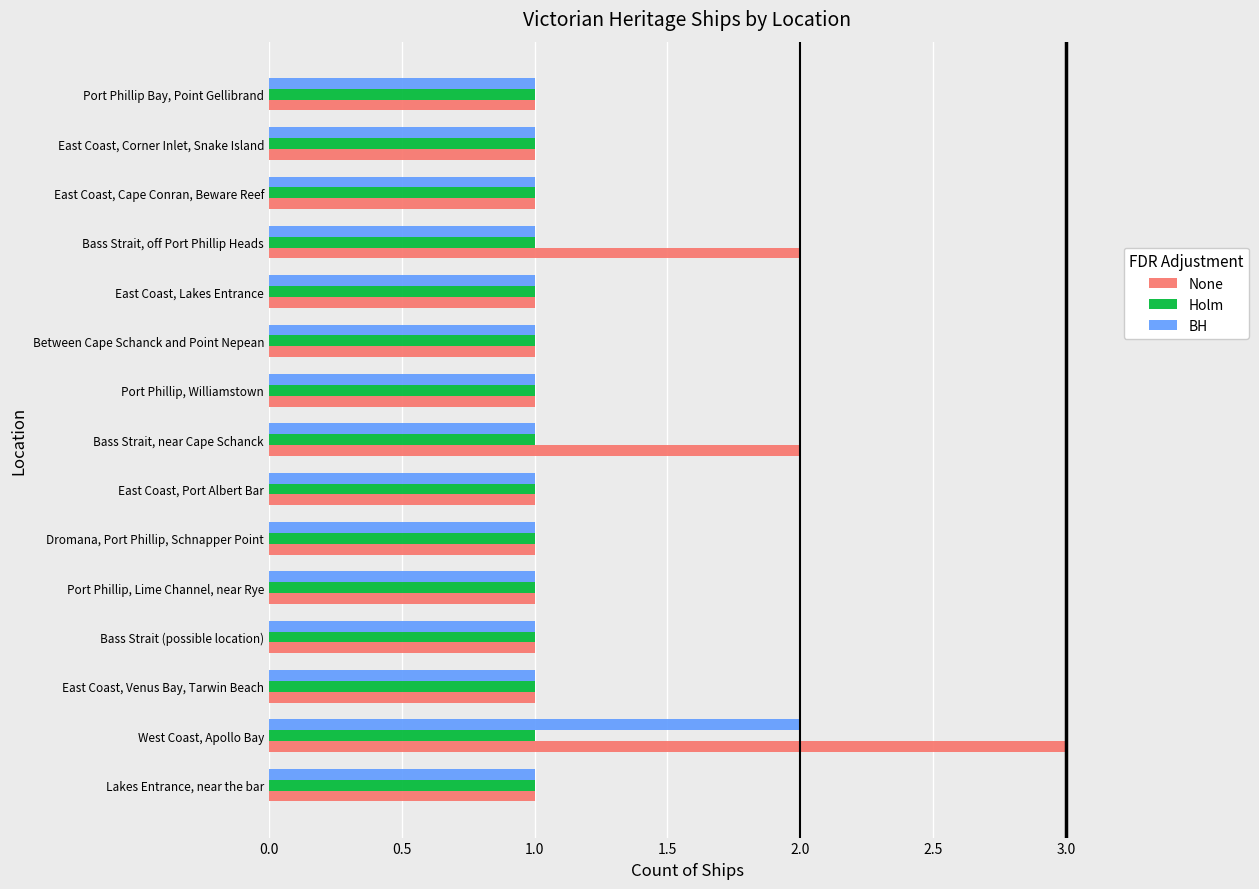

What is the greatest value displayed?

3